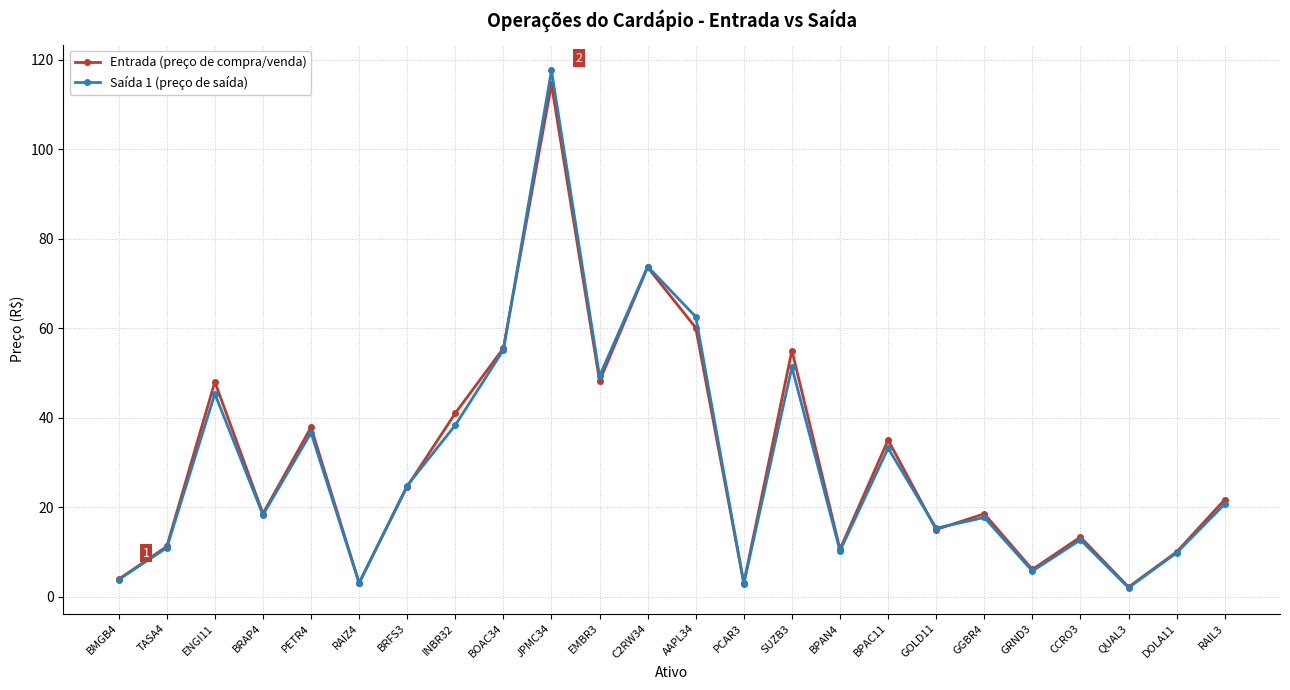

True or false: Saída 1 (preço de saída) has a value of 2.9 at PCAR3.

True